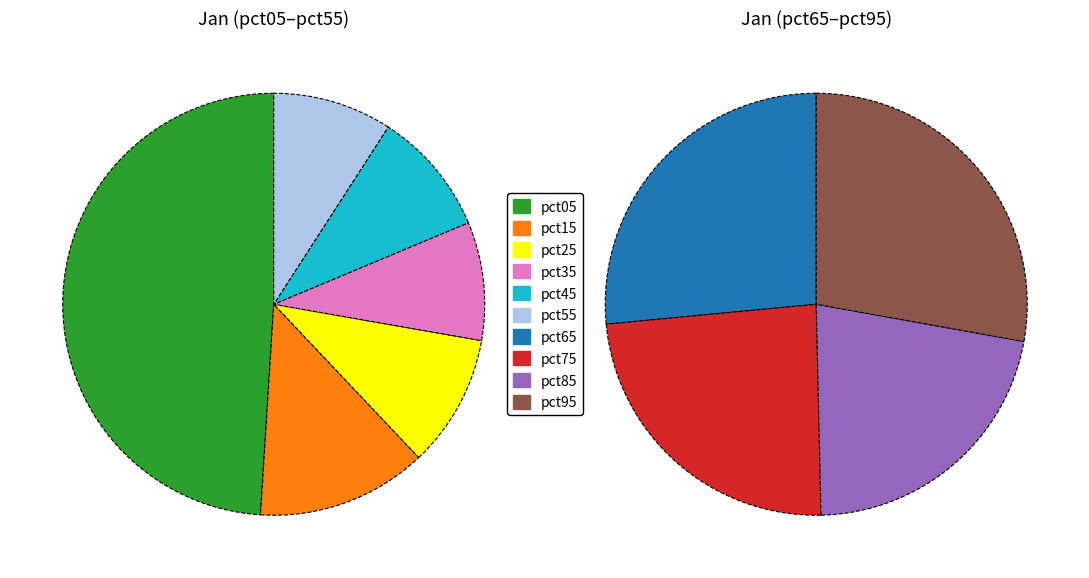

What percentage is the pct35 slice, to the nearest percent?

7%